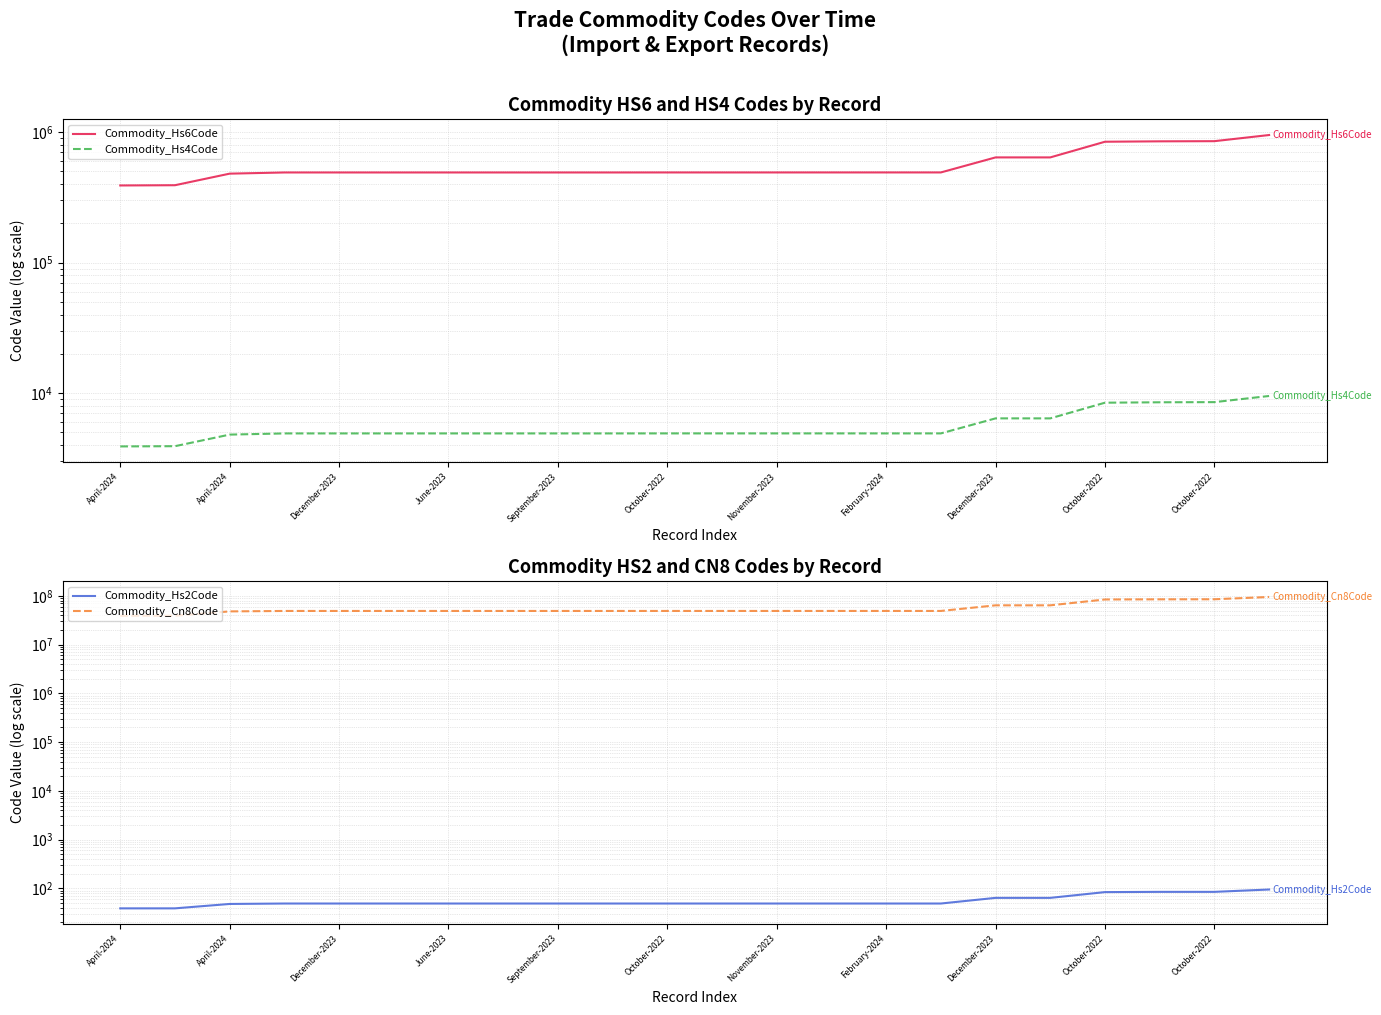

Reading right to left, transcribe all the data shown in this chart.

Commodity_Hs6Code: 950510	852859	850490	844399	640391	640391	491191	491191	491191	491110	491110	491110	490900	490900	490900	490900	490900	490900	490900	480810	391990	390330
Commodity_Hs4Code: 9505	8528	8504	8443	6403	6403	4911	4911	4911	4911	4911	4911	4909	4909	4909	4909	4909	4909	4909	4808	3919	3903
Commodity_Hs2Code: 95	85	85	84	64	64	49	49	49	49	49	49	49	49	49	49	49	49	49	48	39	39
Commodity_Cn8Code: 95051090	85285900	85049011	84439990	64039111	64039111	49119100	49119100	49119100	49111090	49111090	49111090	49090000	49090000	49090000	49090000	49090000	49090000	49090000	48081000	39199080	39033000